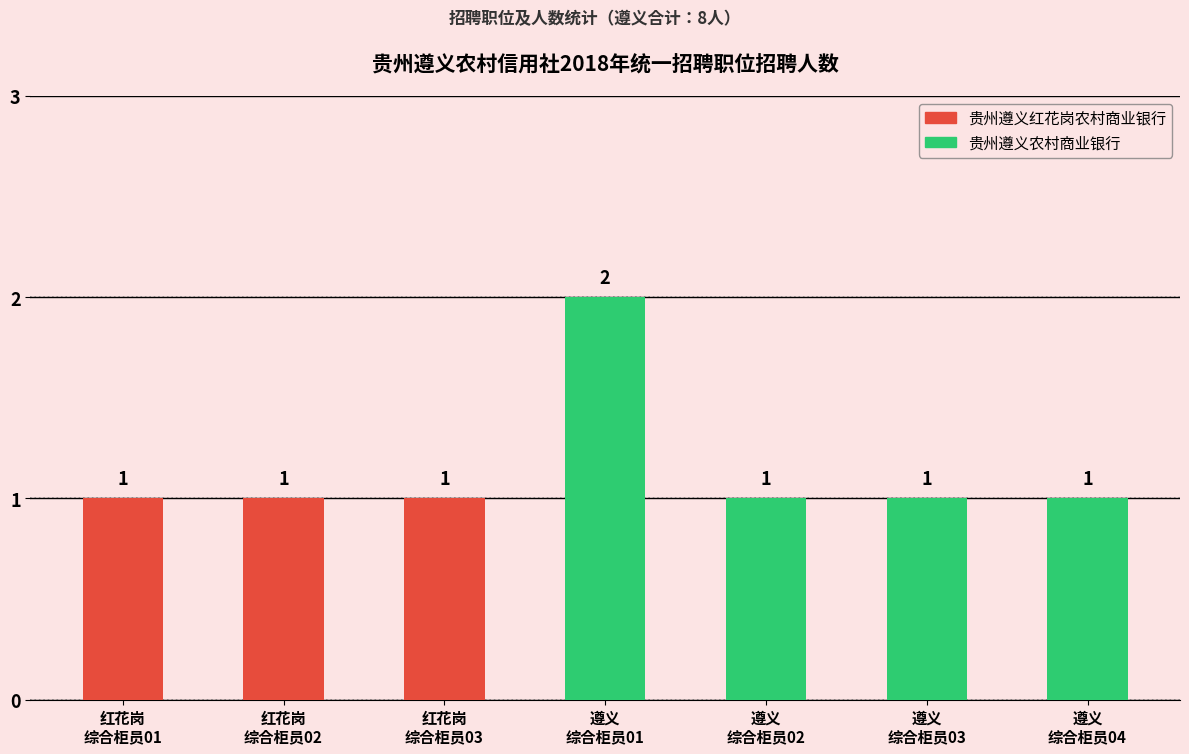

Reading left to right, list all the values displayed in this chart.

贵州遵义红花岗农村商业银行: 红花岗
综合柜员01=1	红花岗
综合柜员02=1	红花岗
综合柜员03=1	遵义
综合柜员01=0	遵义
综合柜员02=0	遵义
综合柜员03=0	遵义
综合柜员04=0
贵州遵义农村商业银行: 红花岗
综合柜员01=0	红花岗
综合柜员02=0	红花岗
综合柜员03=0	遵义
综合柜员01=2	遵义
综合柜员02=1	遵义
综合柜员03=1	遵义
综合柜员04=1